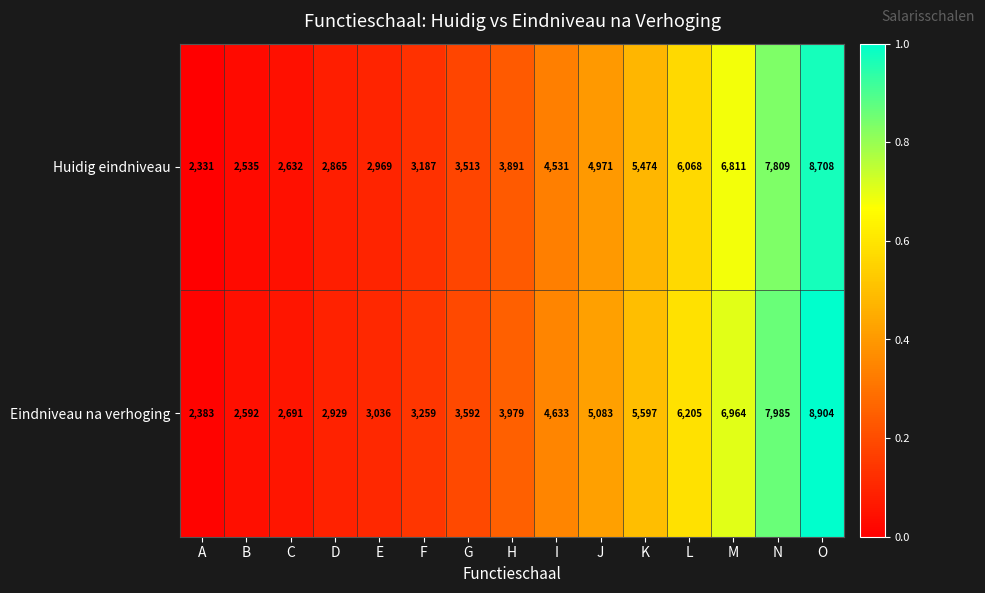

Rank the series at E from lowest to highest value.

Huidig eindniveau, Eindniveau na verhoging